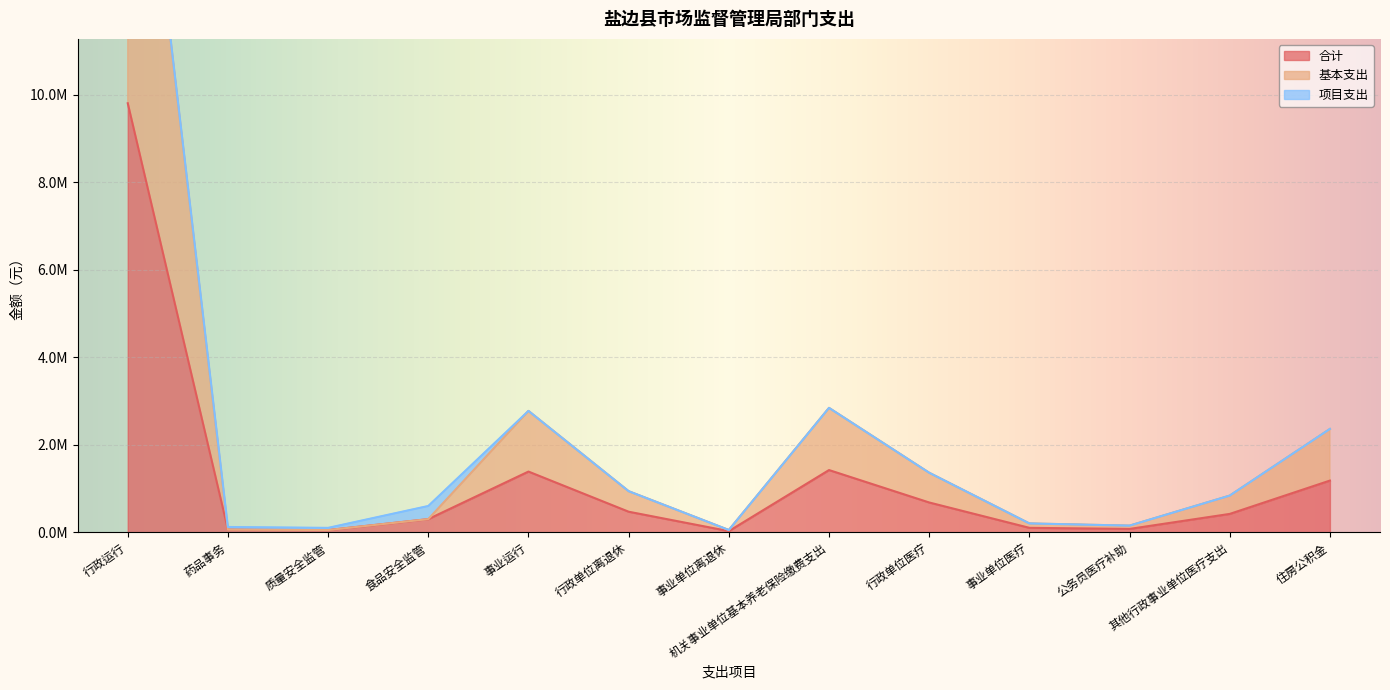

What is the difference between the highest and lowest values at 事业单位离退休?

25583.5